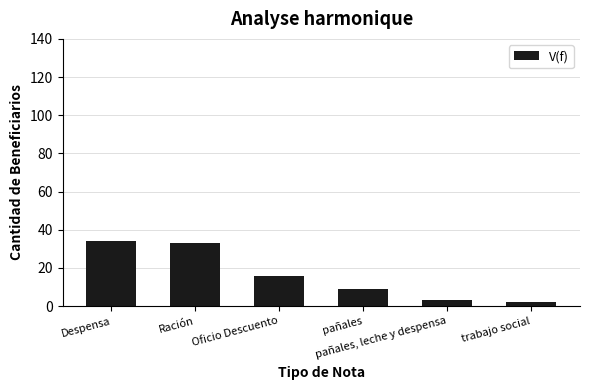

What is the sum of the values at pañales and Ración?

42